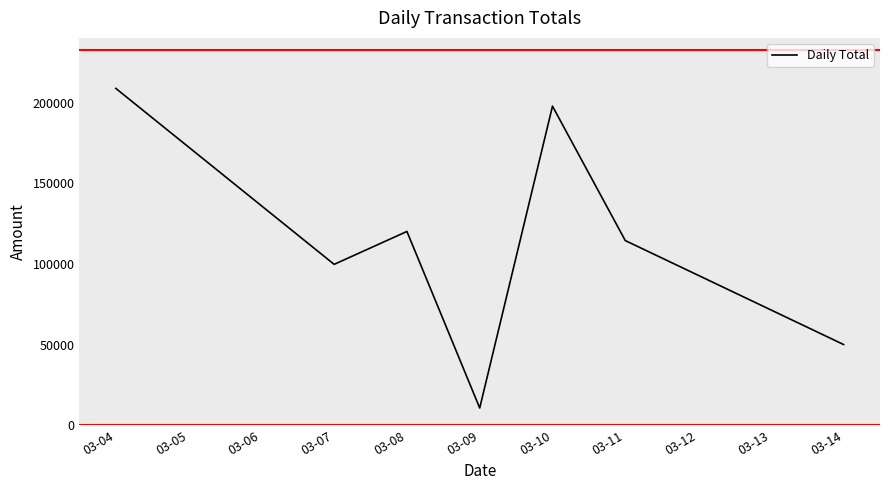

Is this an area chart (filled region under the line)?

No